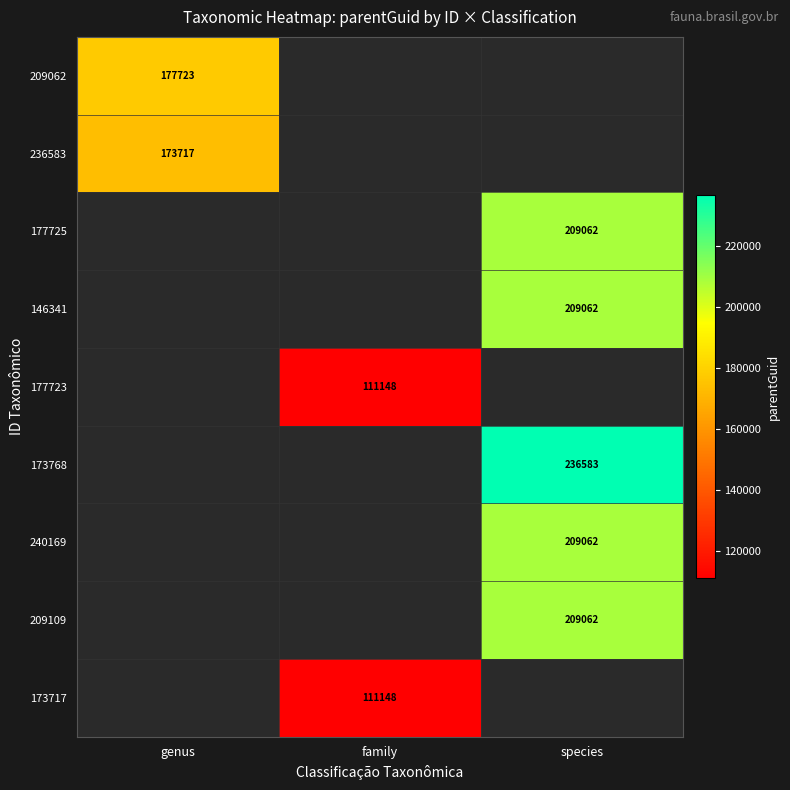

Which label corresponds to the largest value in the chart?

species